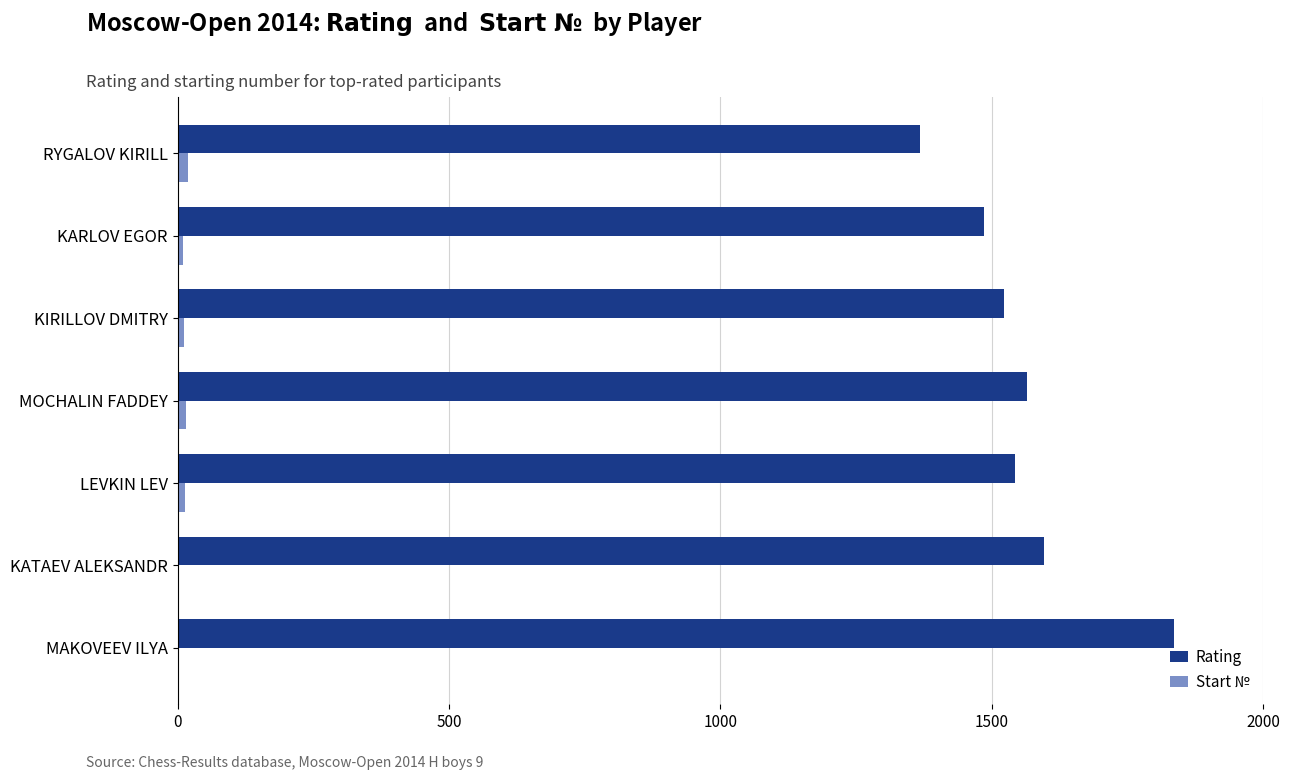

At which label is Rating closest to 1601?

KATAEV ALEKSANDR